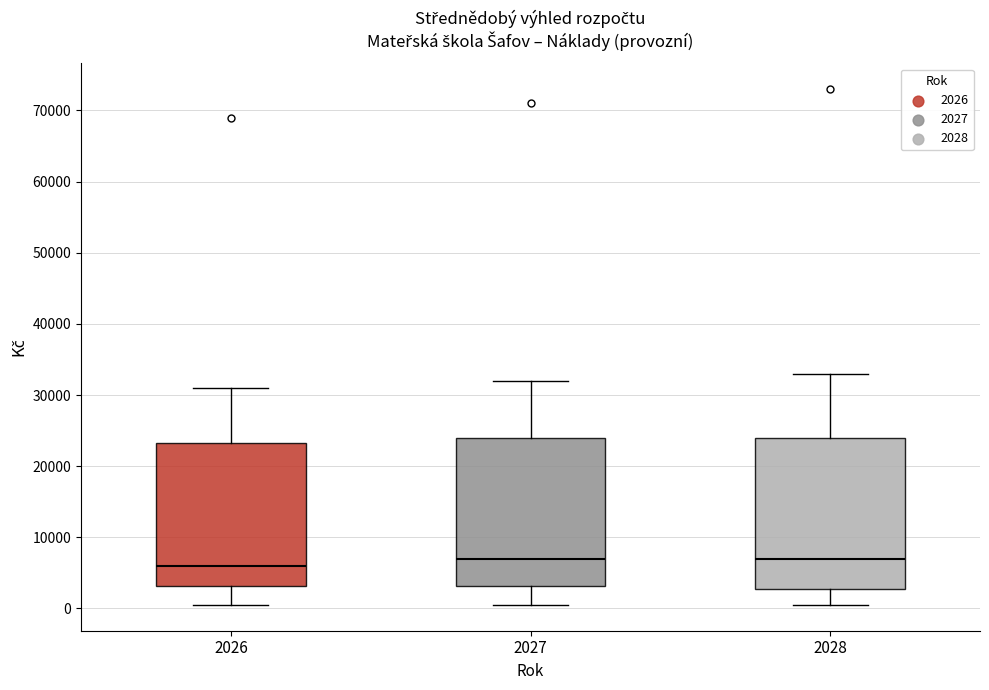

Reading left to right, transcribe this box plot: for each box, give where its median line is, the range the box spans, and where its two whiskers end, as read against the y-axis. The values are not printed on the chart, so give them approximately, as read against the axis.

2026: median 6000, box 3000 to 23000, whiskers 1000 to 31000
2027: median 7000, box 3000 to 24000, whiskers 1000 to 32000
2028: median 7000, box 3000 to 24000, whiskers 1000 to 33000